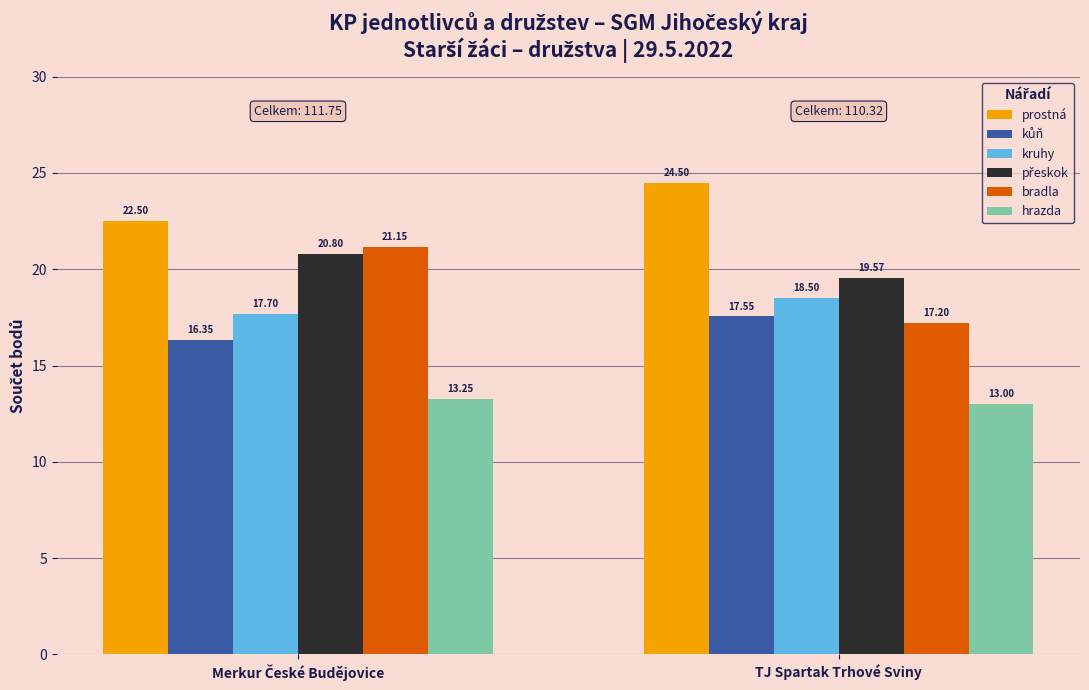

Which series has the widest spread of values?

bradla